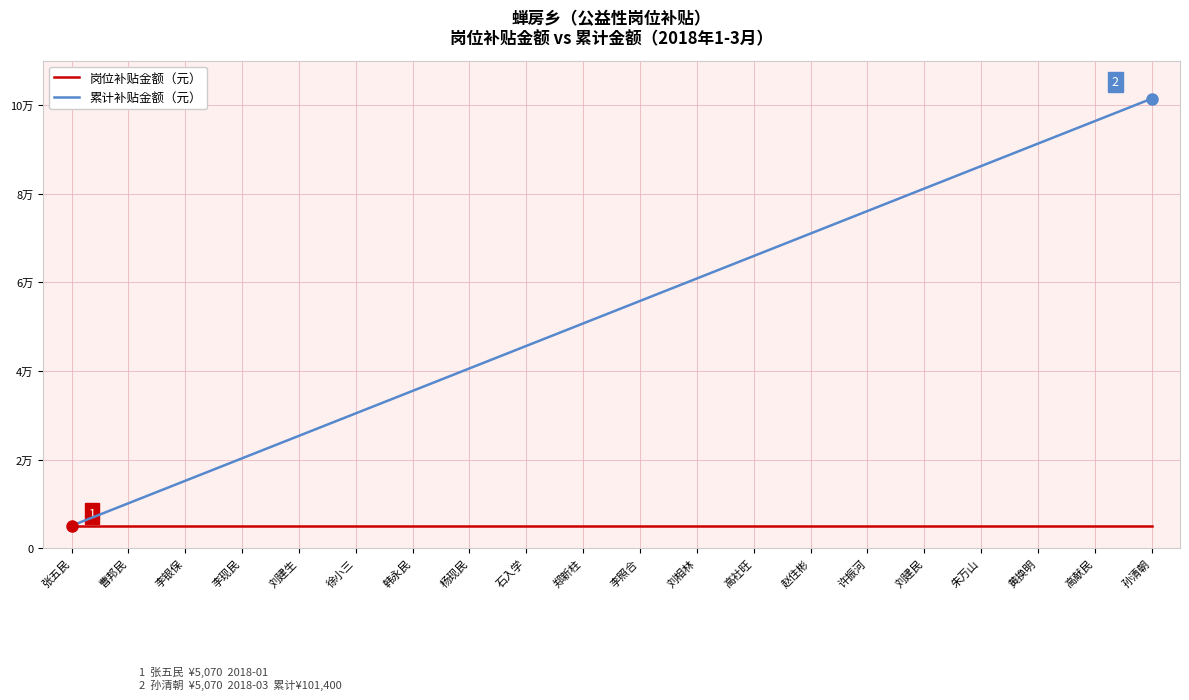

Is the value of 岗位补贴金额（元） at 徐小三 greater than the value of 累计补贴金额（元） at 孙清朝?

No